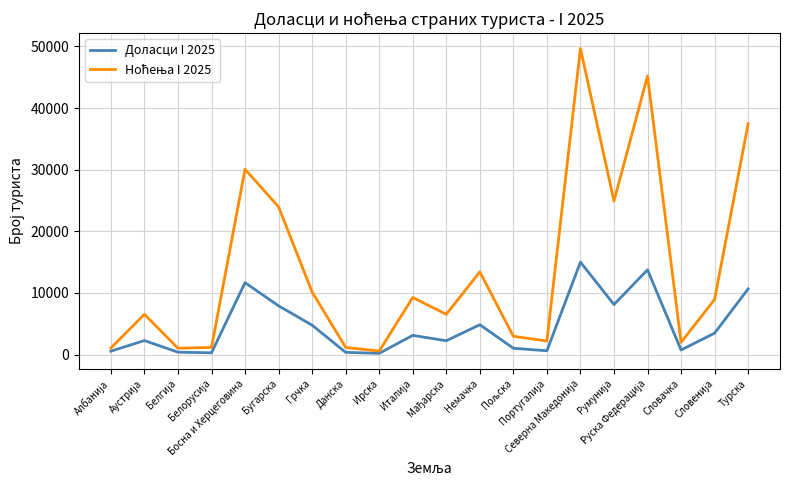

Rank the series by their maximum value, from highest to lowest.

Ноћења I 2025, Доласци I 2025